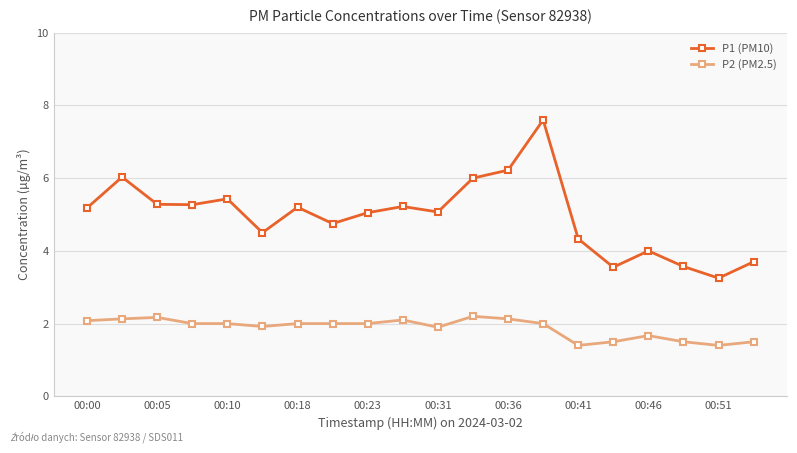

Which series has the widest spread of values?

P1 (PM10)